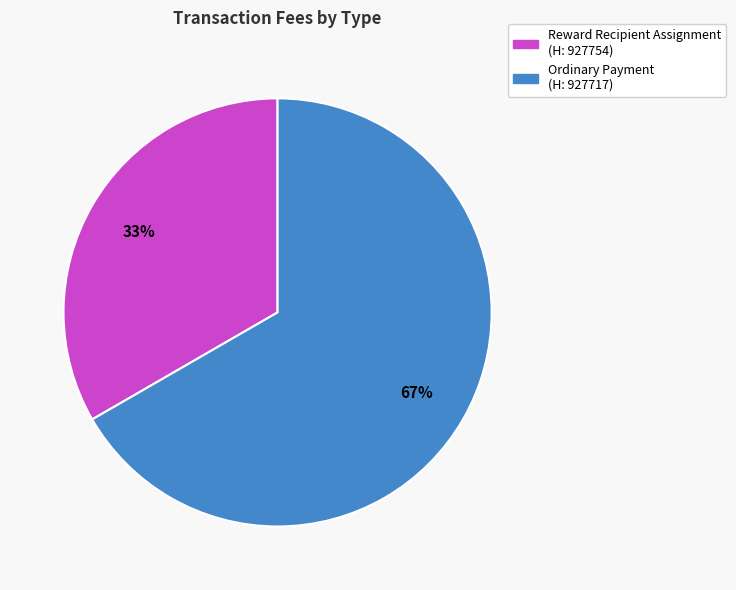

Does Reward Recipient Assignment (H: 927754) represent more than half of the total?

No